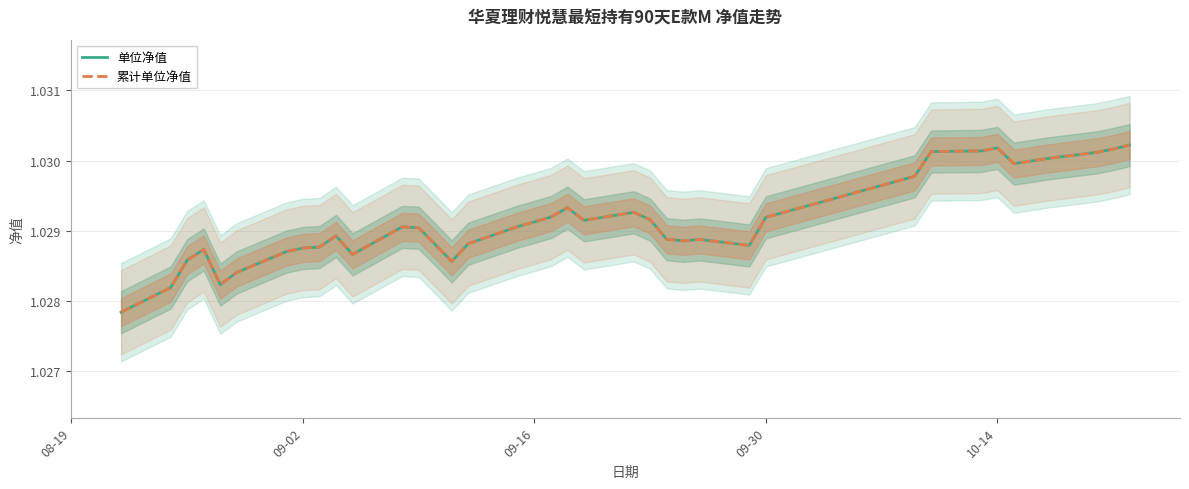

Reading right to left, list all the values displayed in this chart.

单位净值: 1.0	1.0	1.0	1.0	1.0	1.0	1.0	1.0	1.0	1.0	1.0	1.0	1.0	1.0	1.0	1.0	1.0	1.0	1.0	1.0	1.0	1.0	1.0	1.0	1.0	1.0	1.0	1.0	1.0	1.0	1.0	1.0	1.0	1.0	1.0	1.0	1.0	1.0
累计单位净值: 1.0	1.0	1.0	1.0	1.0	1.0	1.0	1.0	1.0	1.0	1.0	1.0	1.0	1.0	1.0	1.0	1.0	1.0	1.0	1.0	1.0	1.0	1.0	1.0	1.0	1.0	1.0	1.0	1.0	1.0	1.0	1.0	1.0	1.0	1.0	1.0	1.0	1.0